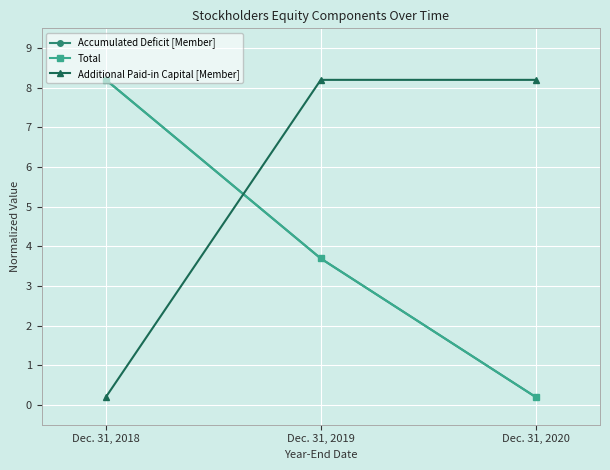

The Total series shows 8.2 at Dec. 31, 2018. True or false?

True